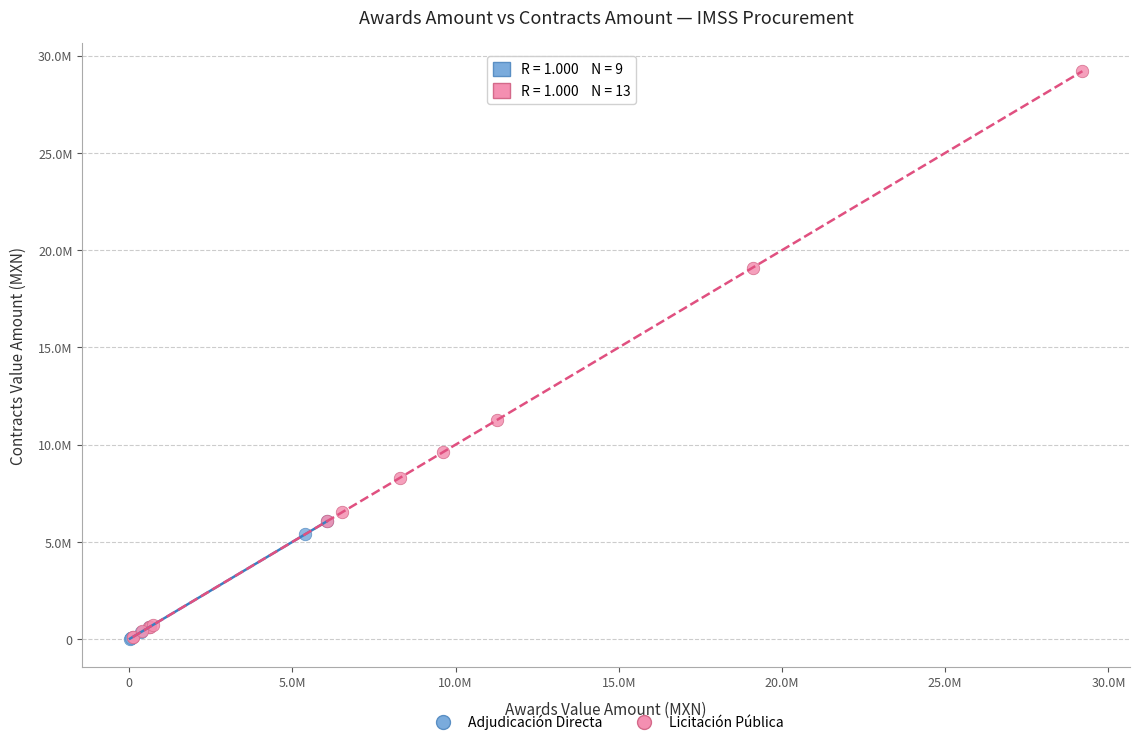

What are all the series names shown in the legend?

Adjudicación Directa, Licitación Pública